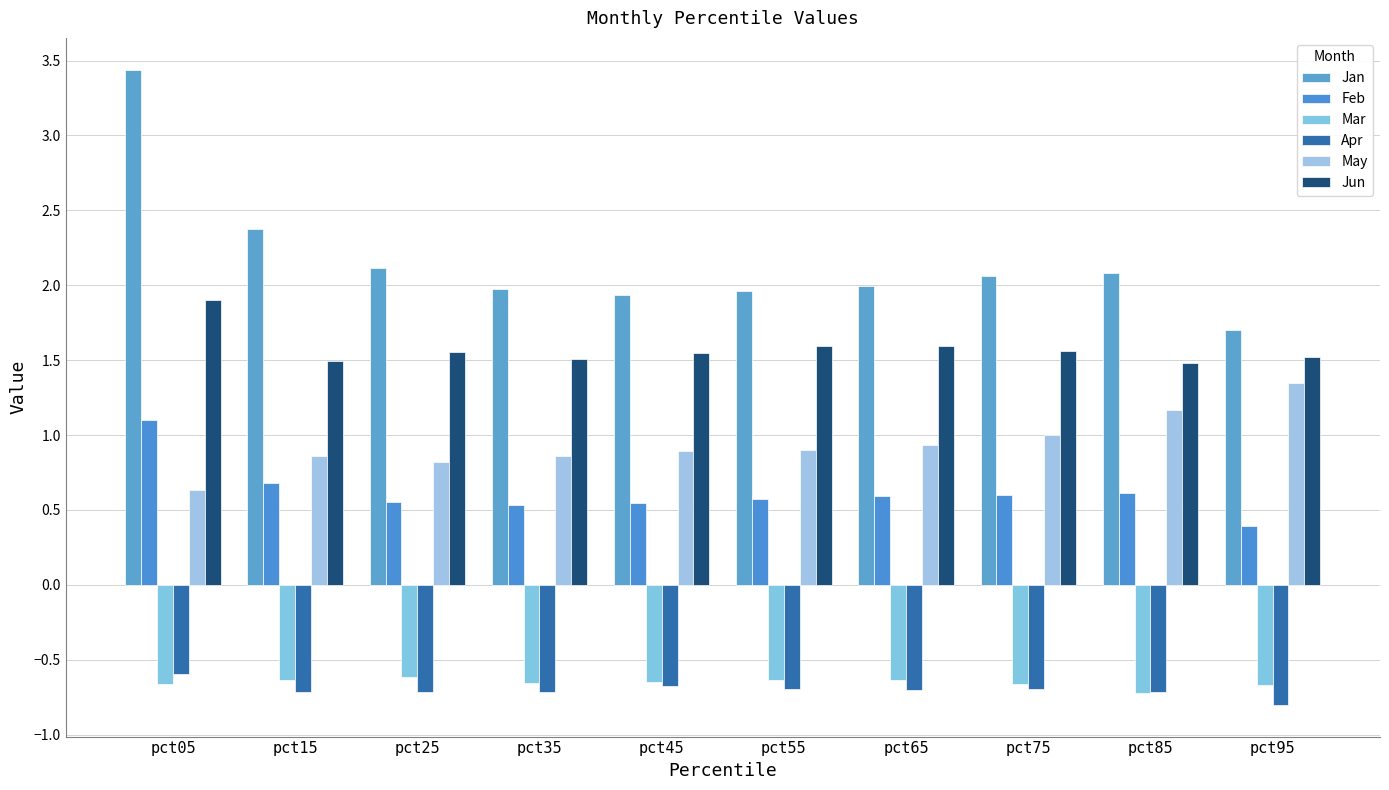

Which series has the largest total across all categories?

Jan